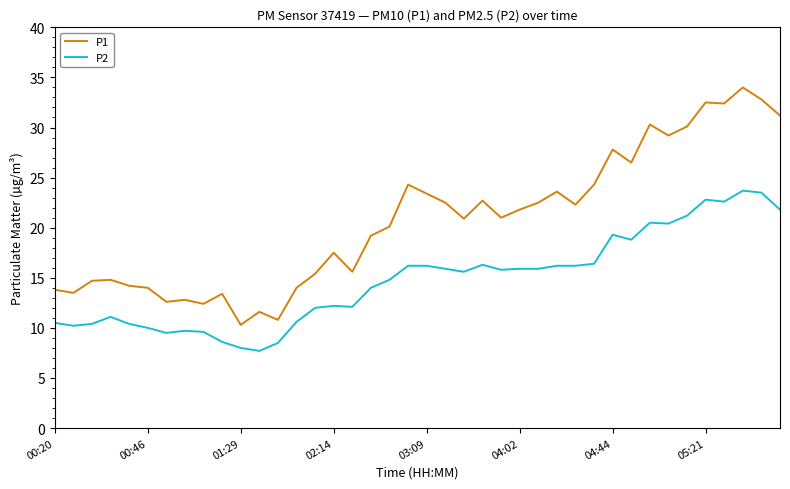

What is the sum of all P2 values?

591.1